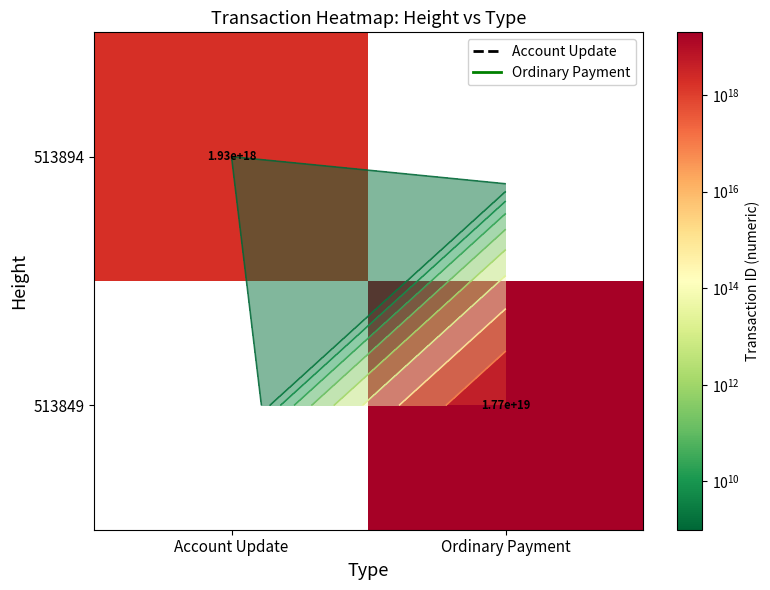

List the labels in order of 513849 value, smallest first.

Account Update, Ordinary Payment